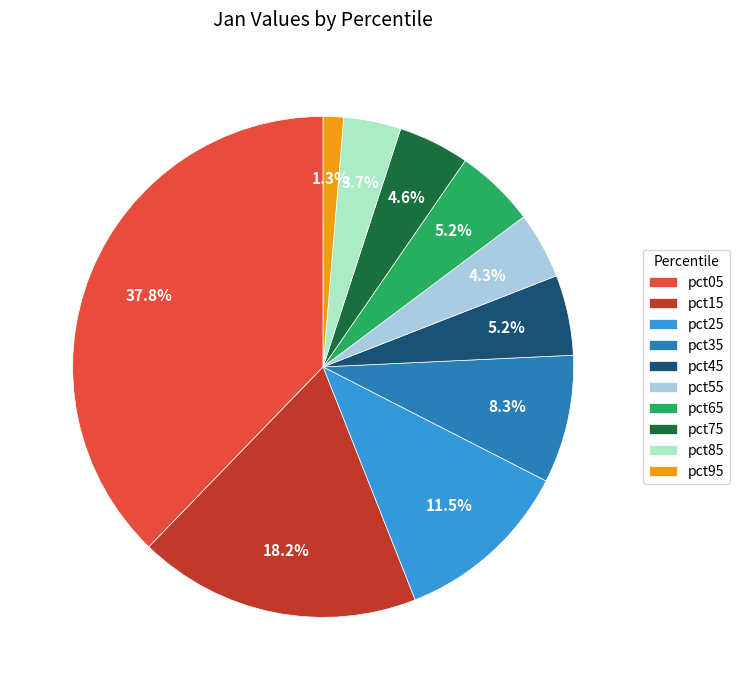

Which category has the biggest portion of the pie?

pct05